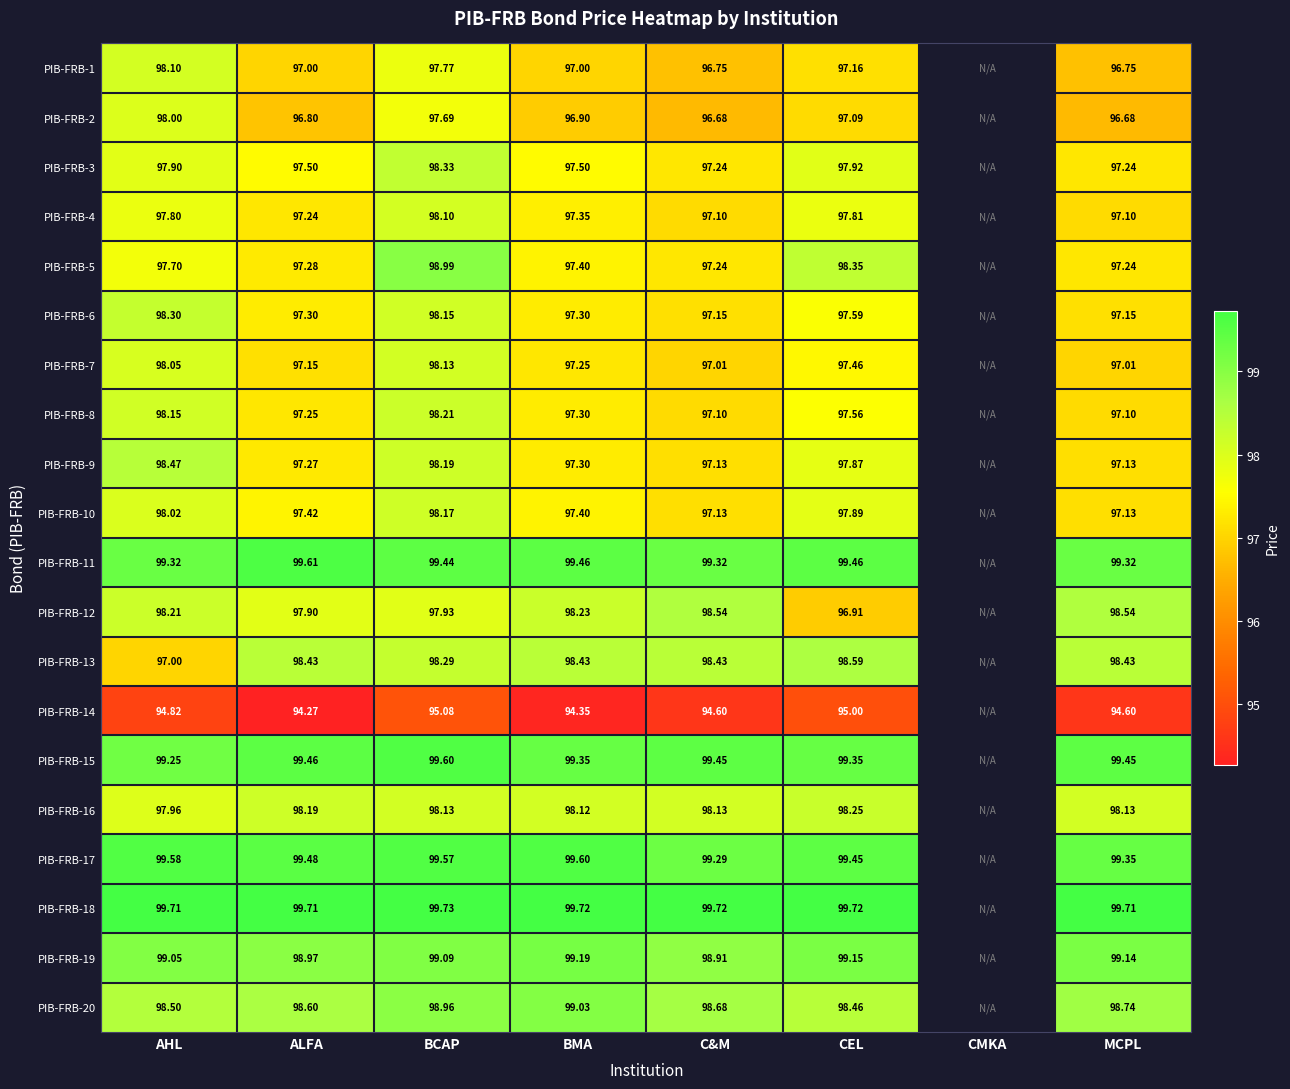

Between BMA and MCPL, which is larger?

BMA